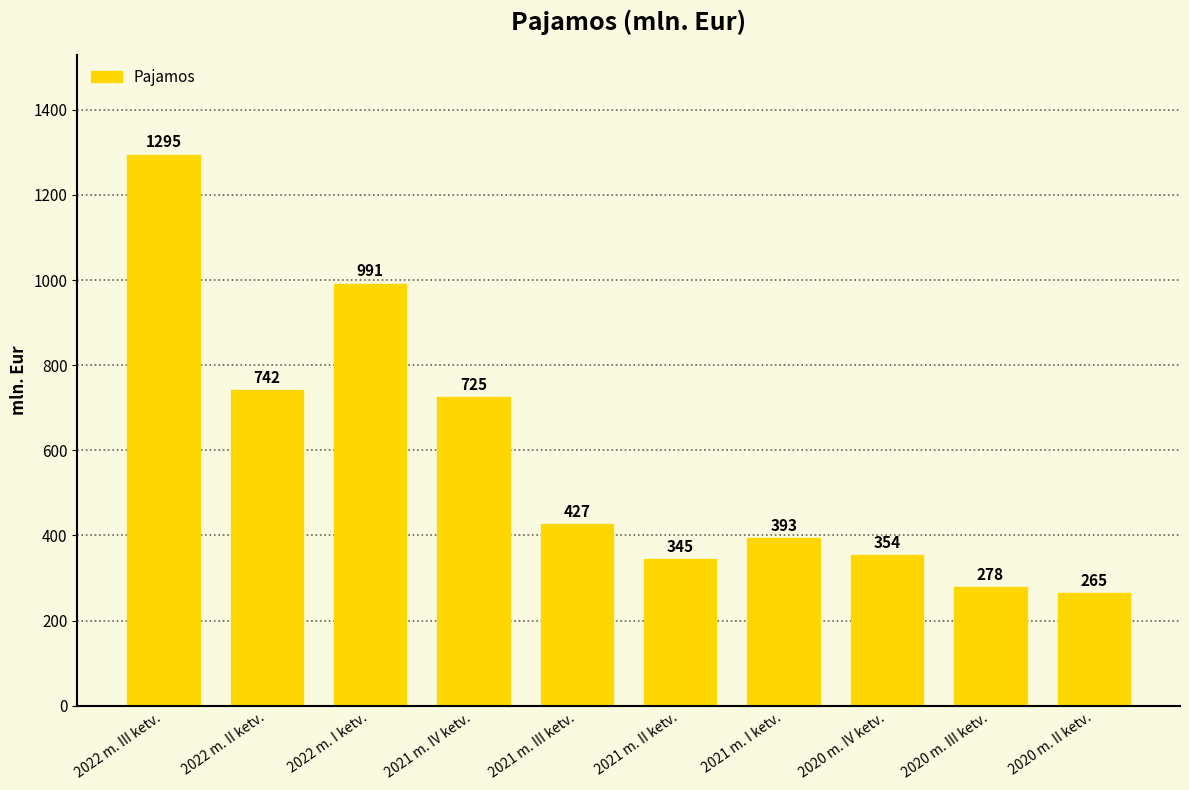

List the labels in order of value, largest first.

2022 m. III ketv., 2022 m. I ketv., 2022 m. II ketv., 2021 m. IV ketv., 2021 m. III ketv., 2021 m. I ketv., 2020 m. IV ketv., 2021 m. II ketv., 2020 m. III ketv., 2020 m. II ketv.